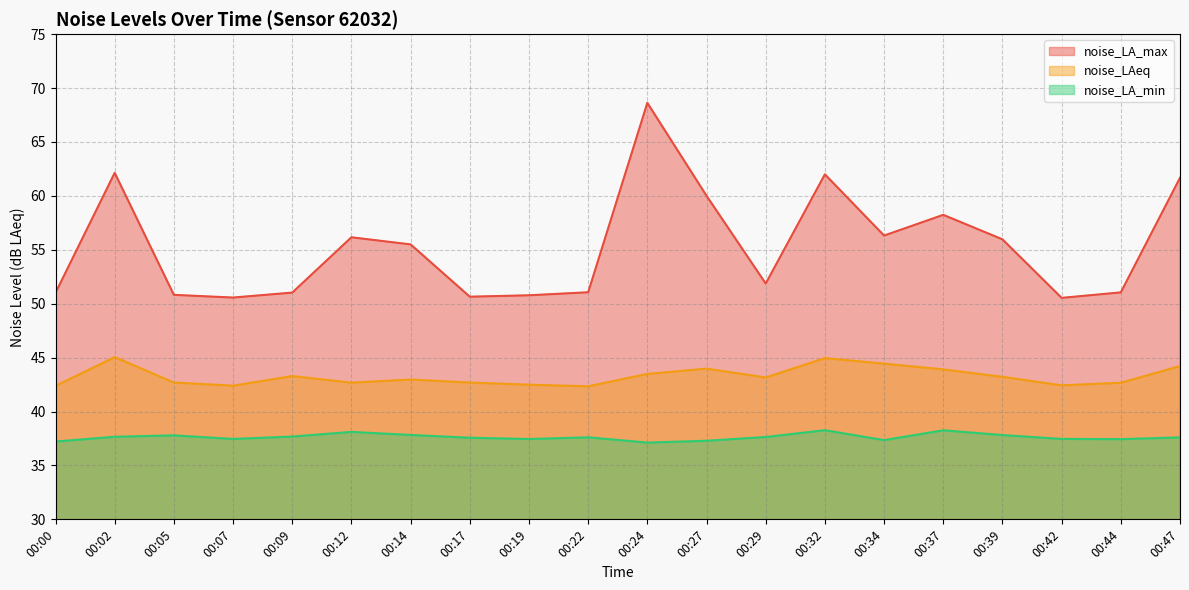

True or false: noise_LA_max has more than 2 interior local peaks.

True